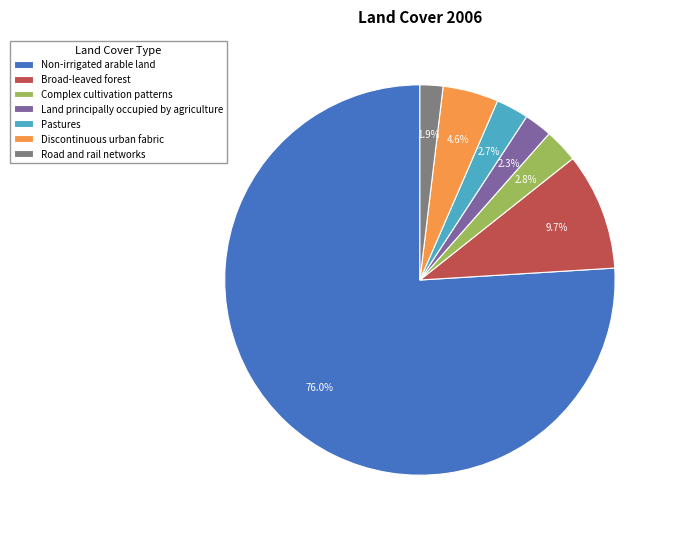

Approximately how many times larger is the value at Non-irrigated arable land compared to Complex cultivation patterns?

27.1